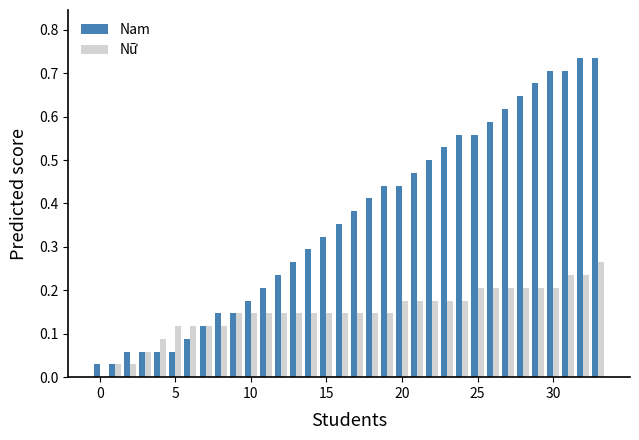

Which series has the largest range (max minus min)?

Nam